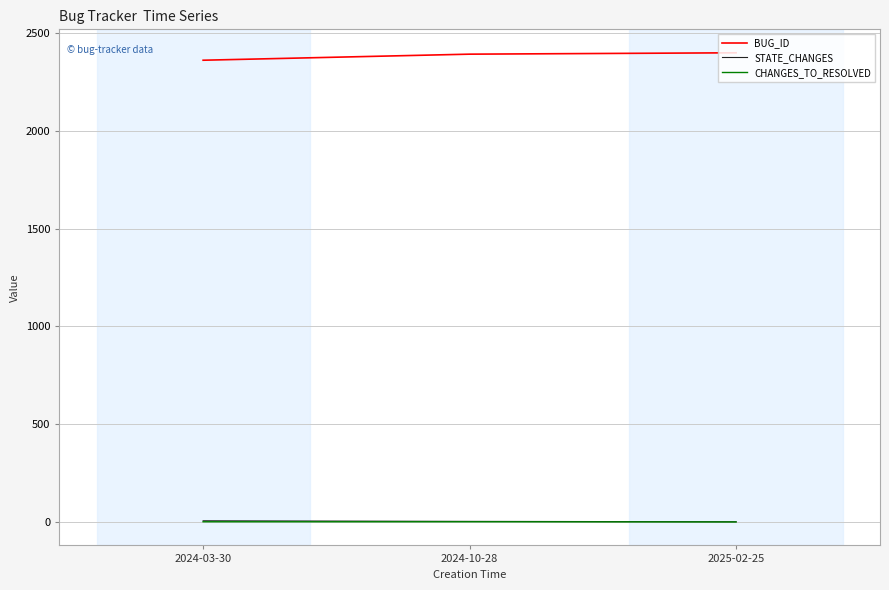

What is the greatest value displayed?

2399